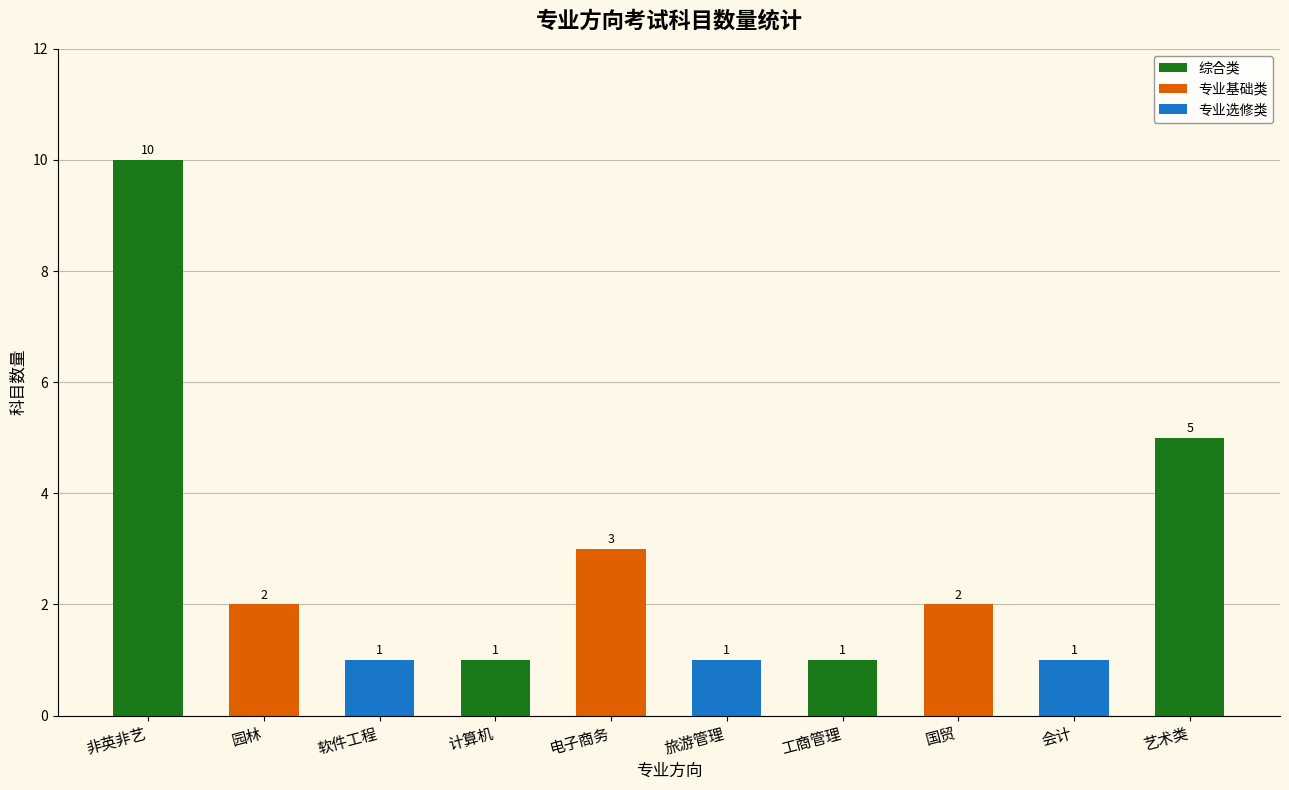

What is the ratio of the value at 工商管理 to the value at 软件工程?

1.0